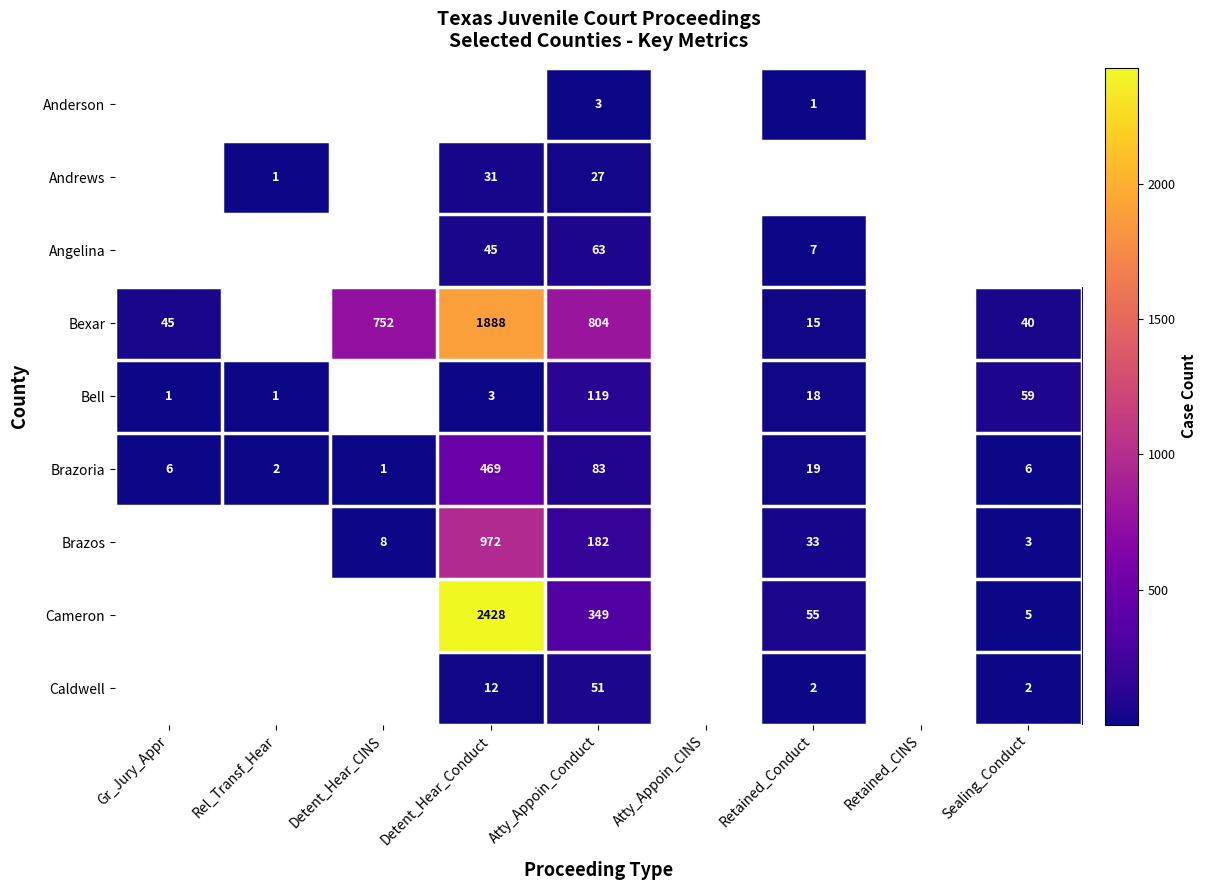

Is it true that Cameron equals 121 at Atty_Appoin_Conduct?

False